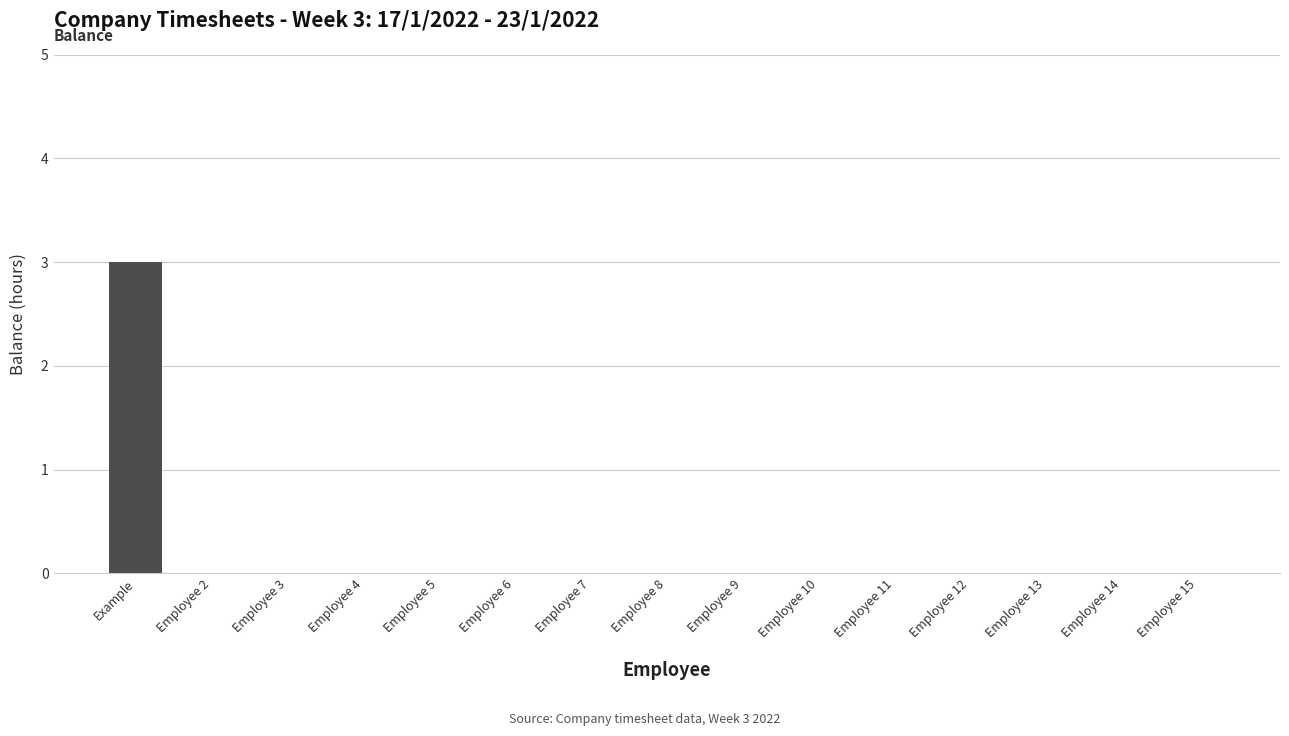

What is the approximate value at Example?

3